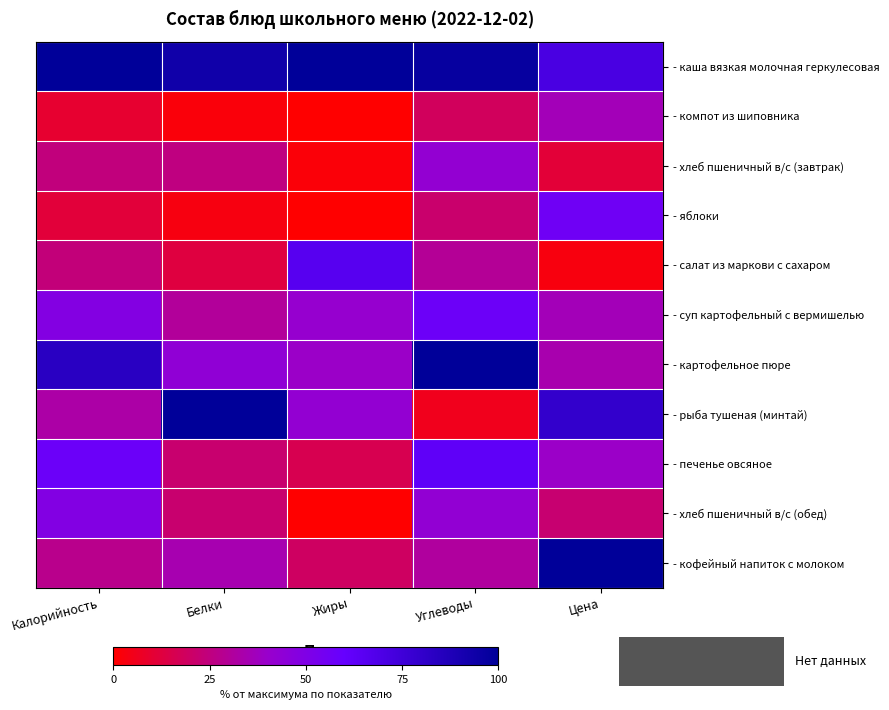

Which series has the largest total across all categories?

- каша вязкая молочная геркулесовая